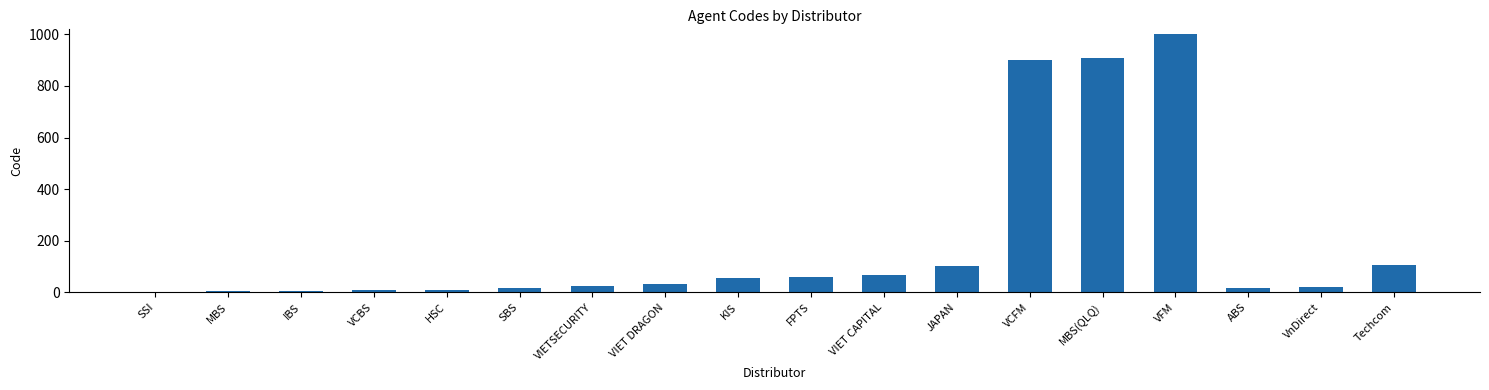

How many categories are shown in the chart?

18